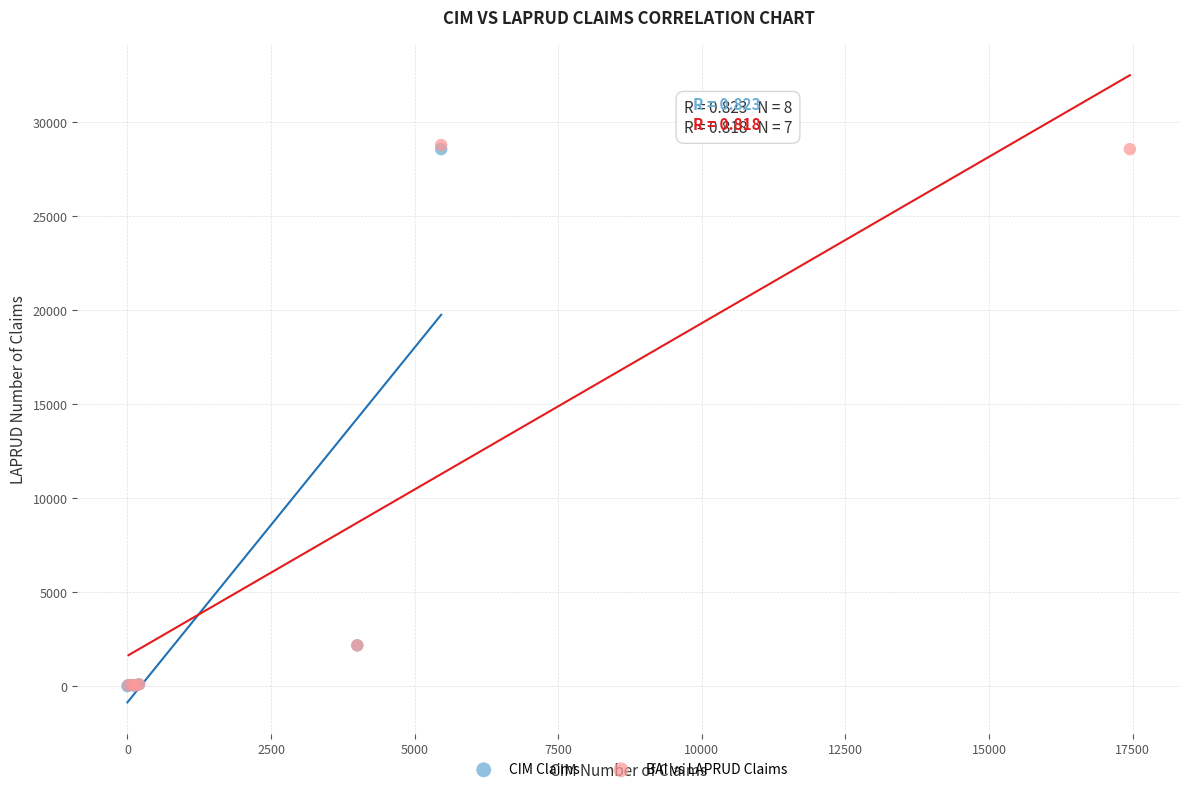

What are all the series names shown in the legend?

CIM Claims, BAI vs LAPRUD Claims